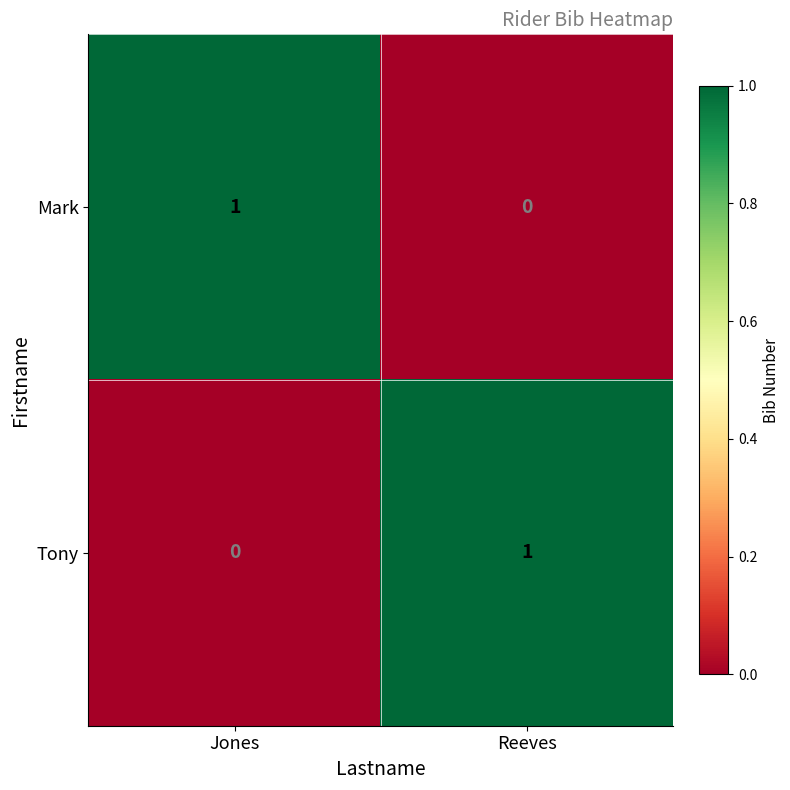

At which label is Tony closest to 0?

Jones